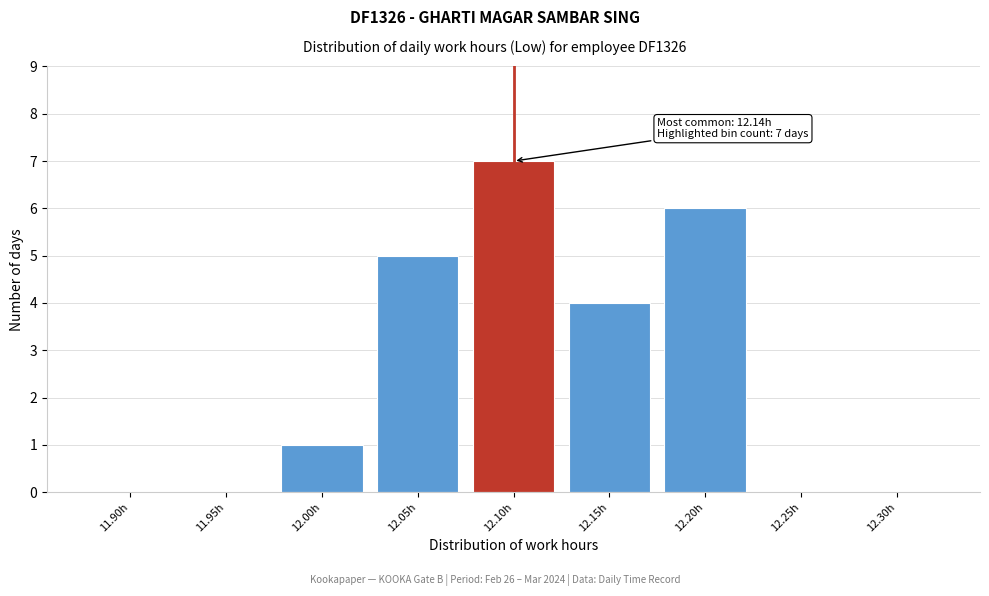

Reading right to left, extract all data points from this chart.

12.30h=0	12.25h=0	12.20h=6	12.15h=4	12.10h=7	12.05h=5	12.00h=1	11.95h=0	11.90h=0